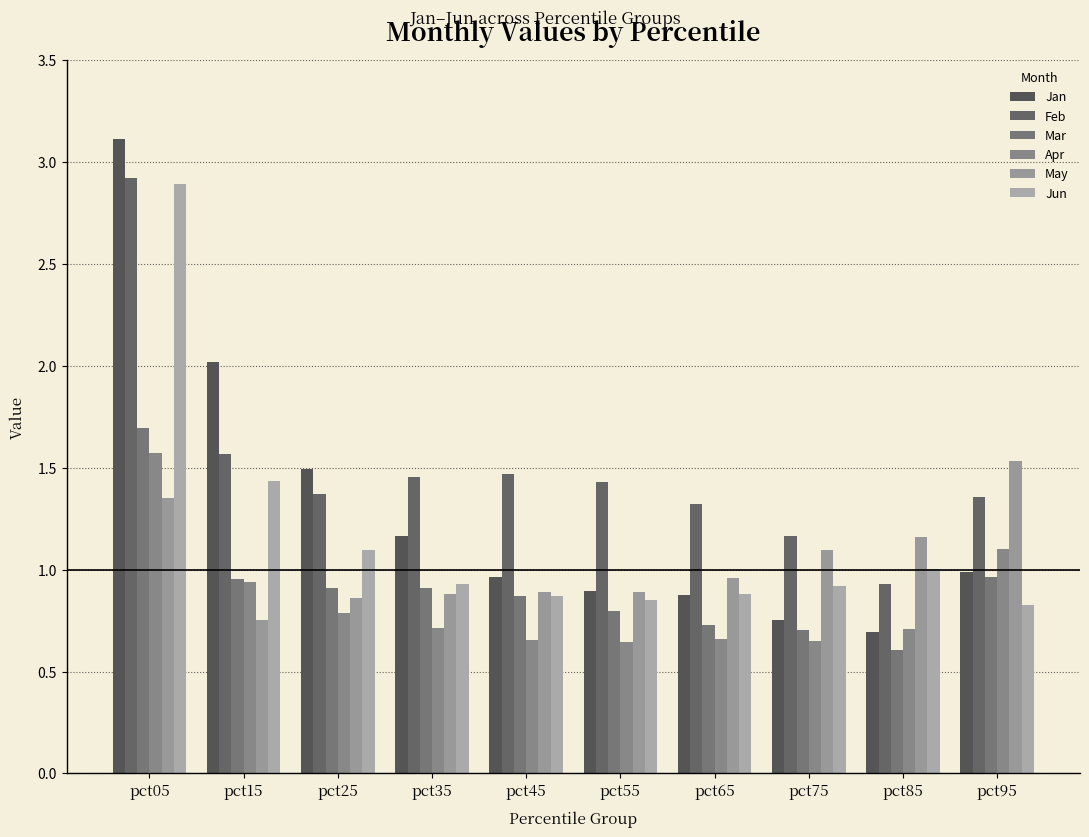

How many bars are there in each group?

6